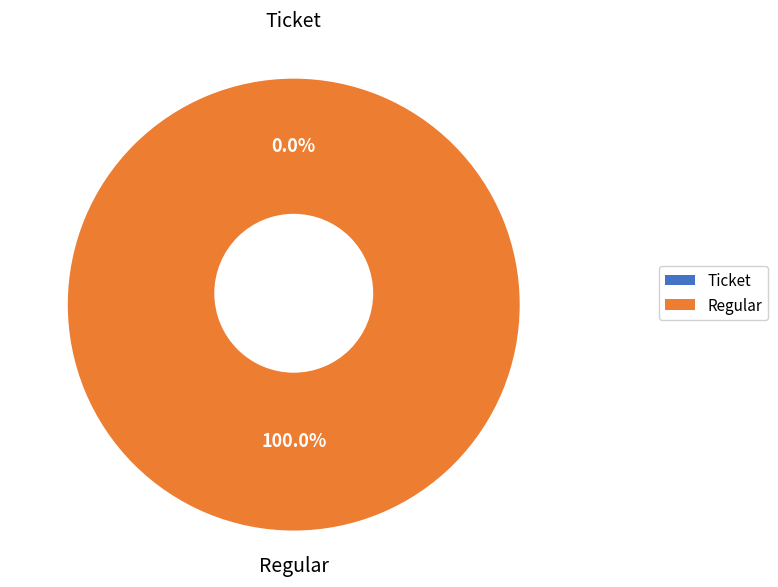

What is the smallest slice in the pie chart?

Ticket